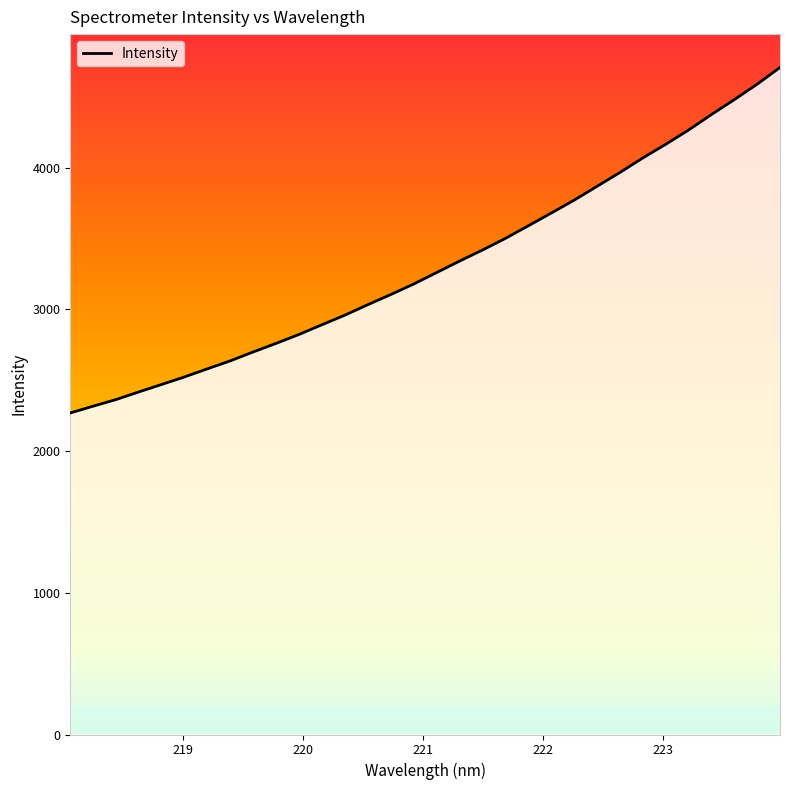

What is the smallest value displayed?

2269.4